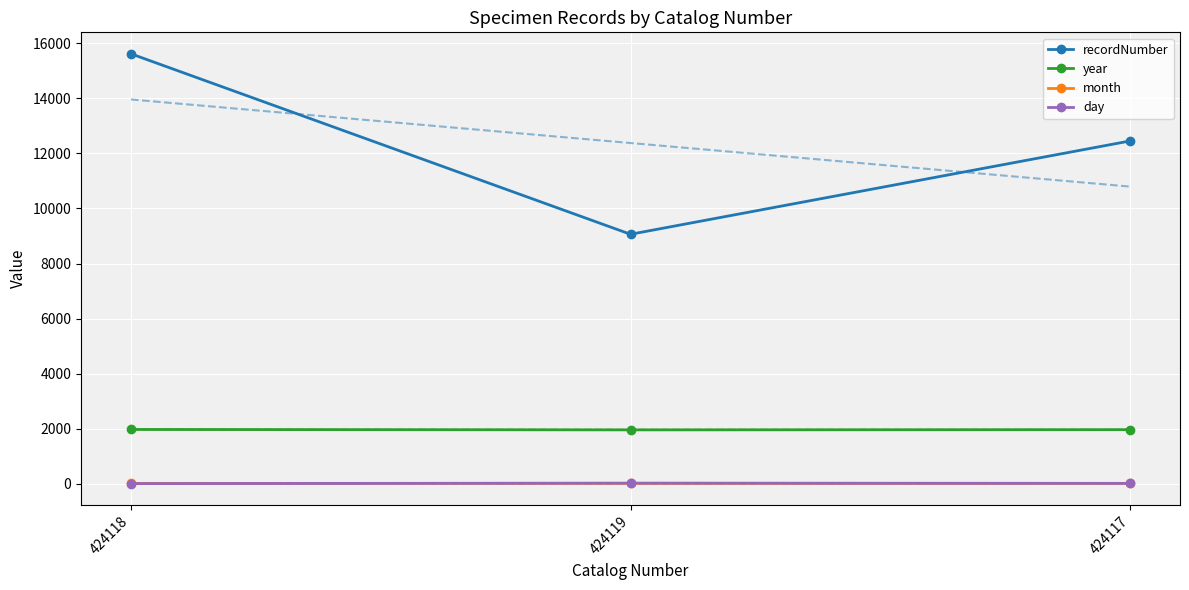

Is it true that year equals 1151 at 424119?

False